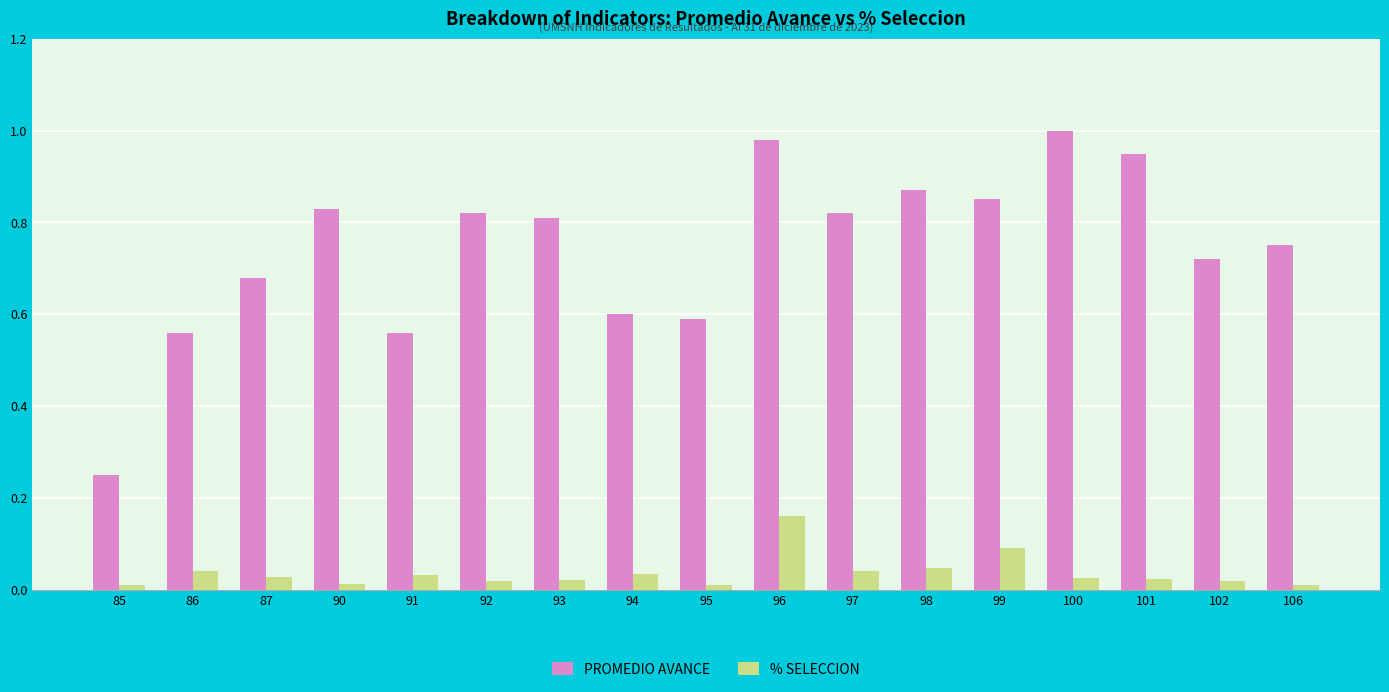

At which label is PROMEDIO AVANCE closest to 0?

85